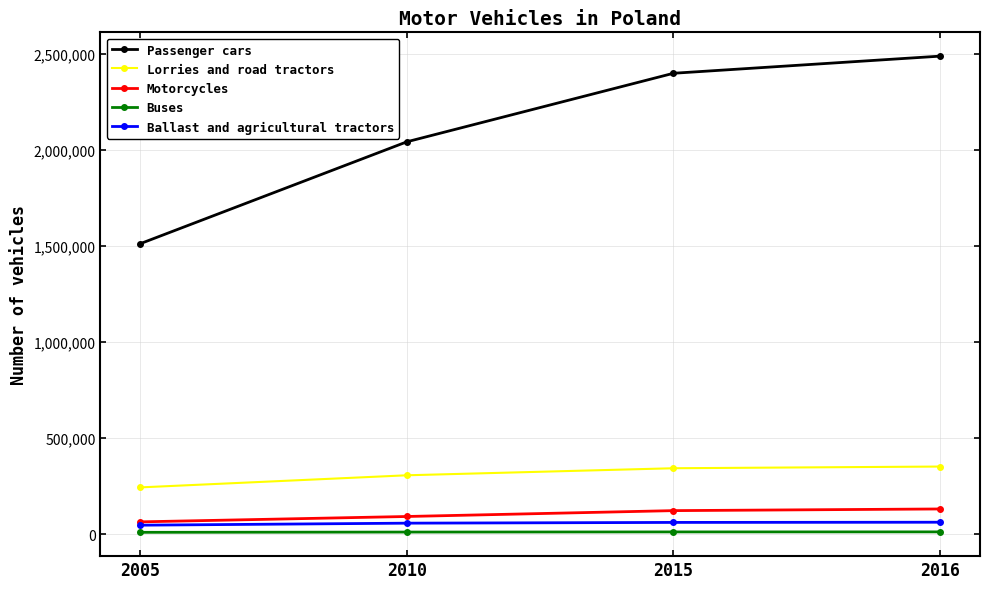

What is the difference between the second highest and minimum values in the Ballast and agricultural tractors series?

14417